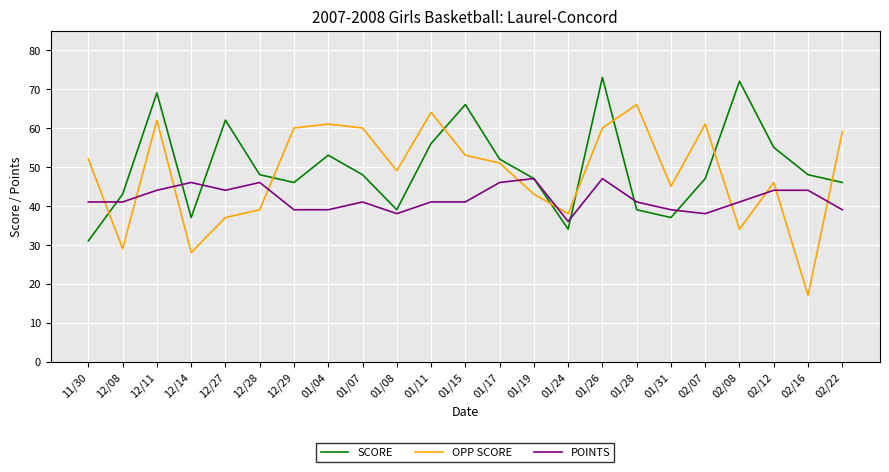

Read the OPP SCORE value at 01/24, to the nearest 5.

40